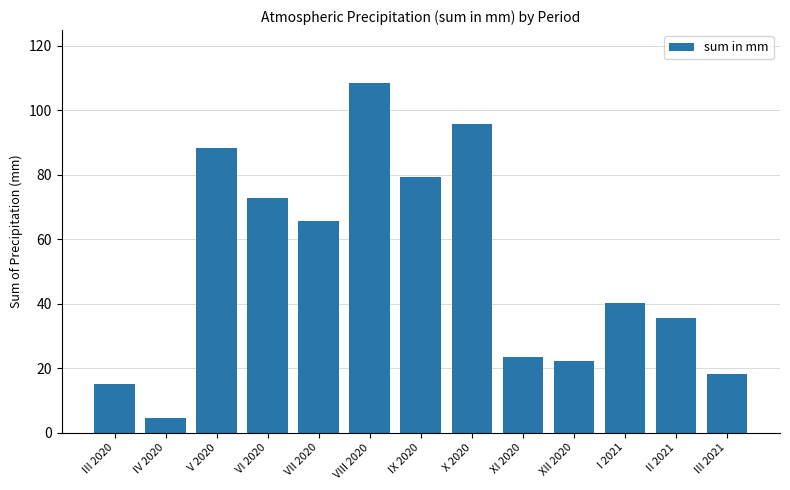

The chart shows a value of 25.0 at III 2020. True or false?

False